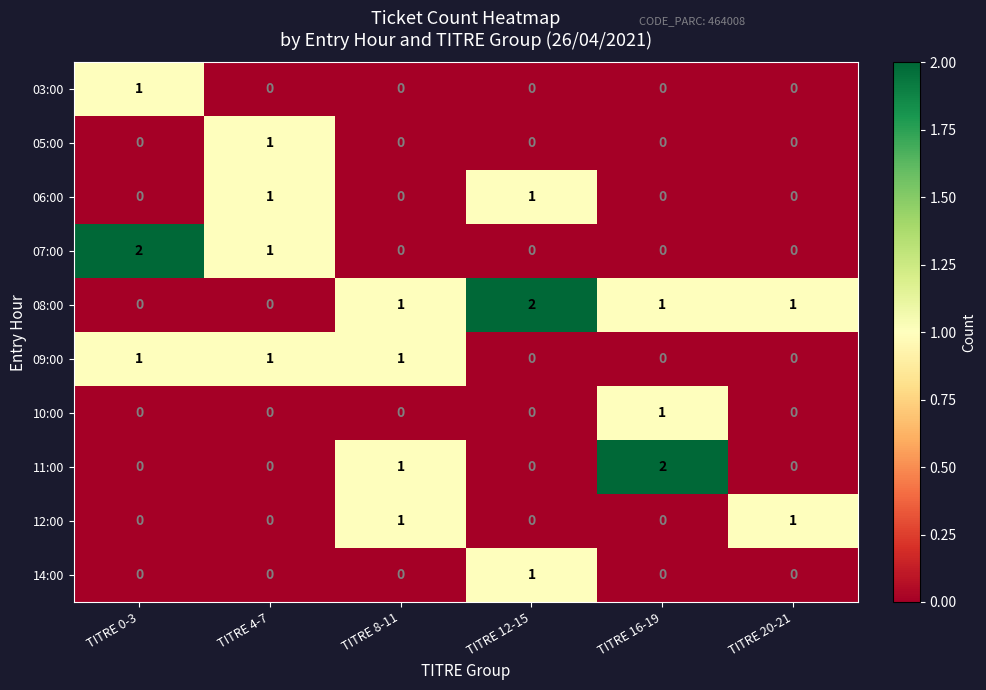

What is the total value across all series at TITRE 12-15?

4